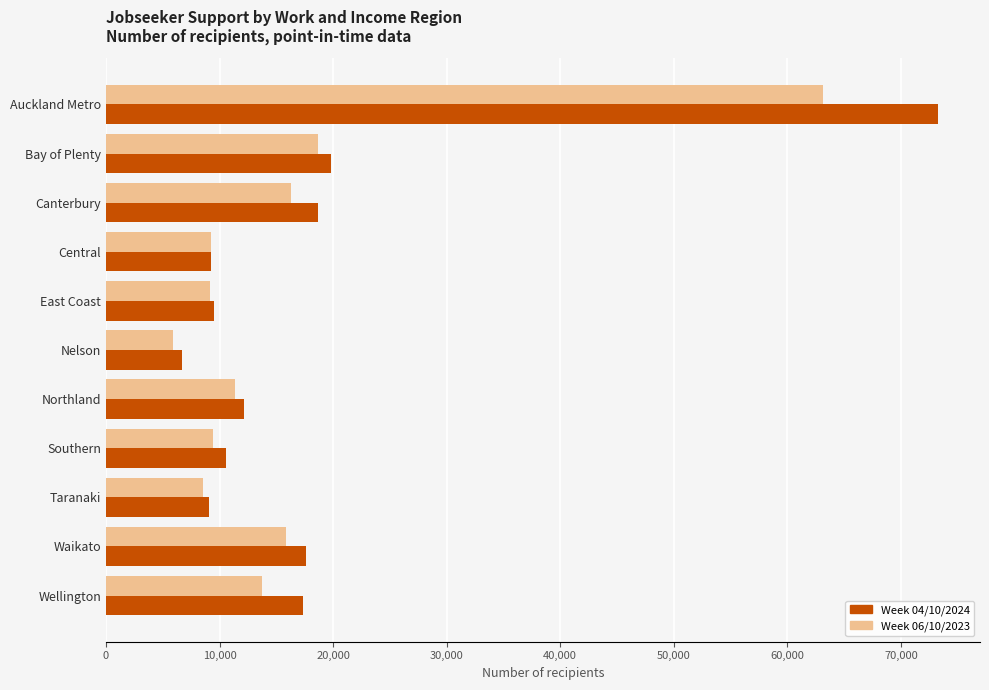

What is the total value across all series at Wellington?

31101